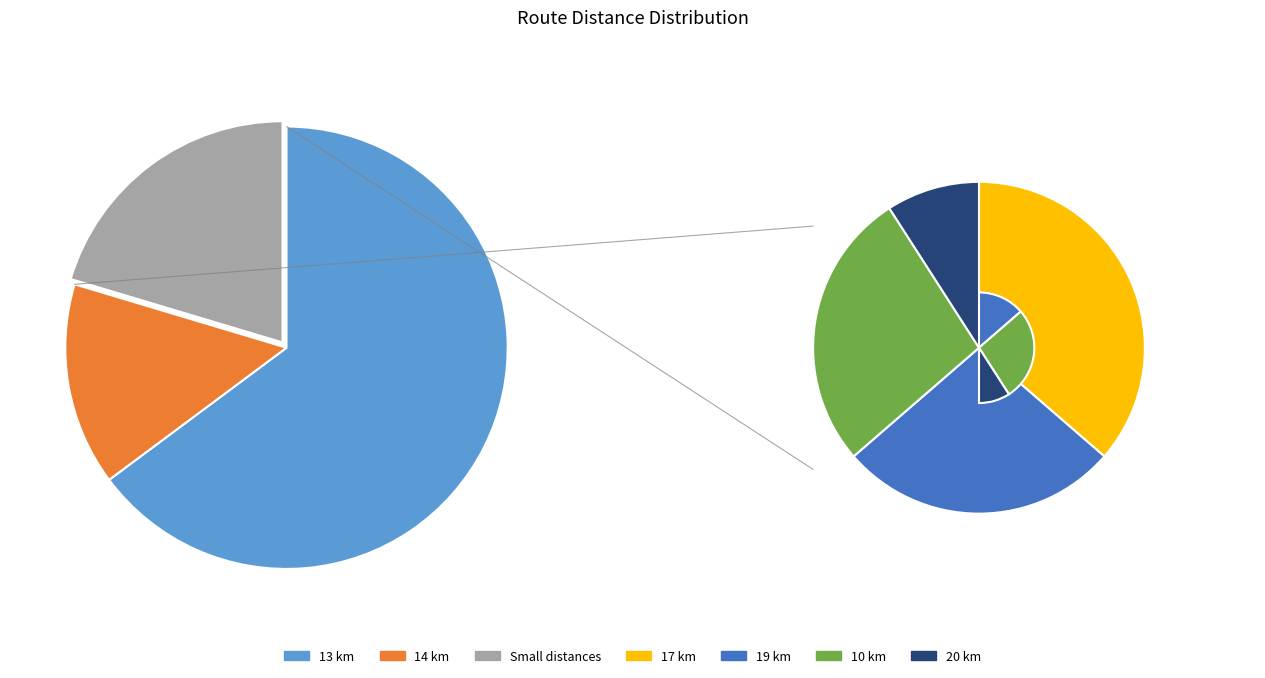

Is there a majority slice in this chart?

Yes